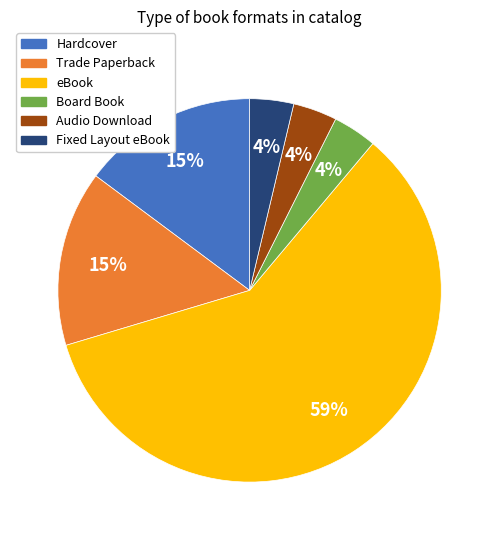

Do Trade Paperback and eBook together represent more than half of the pie?

Yes